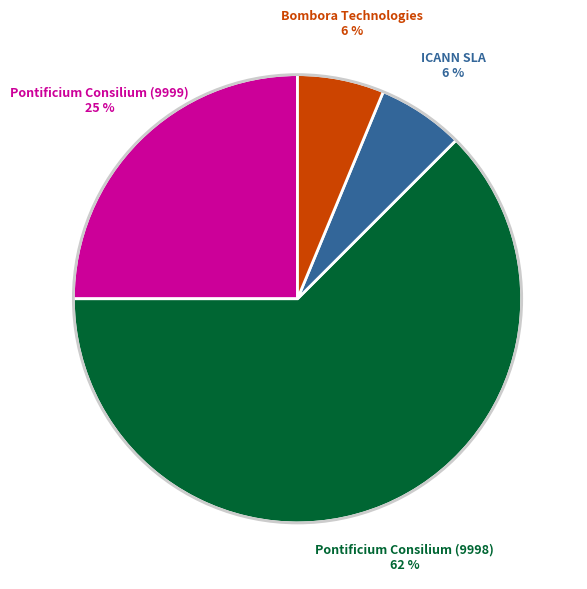

How many slices are in this pie chart?

4